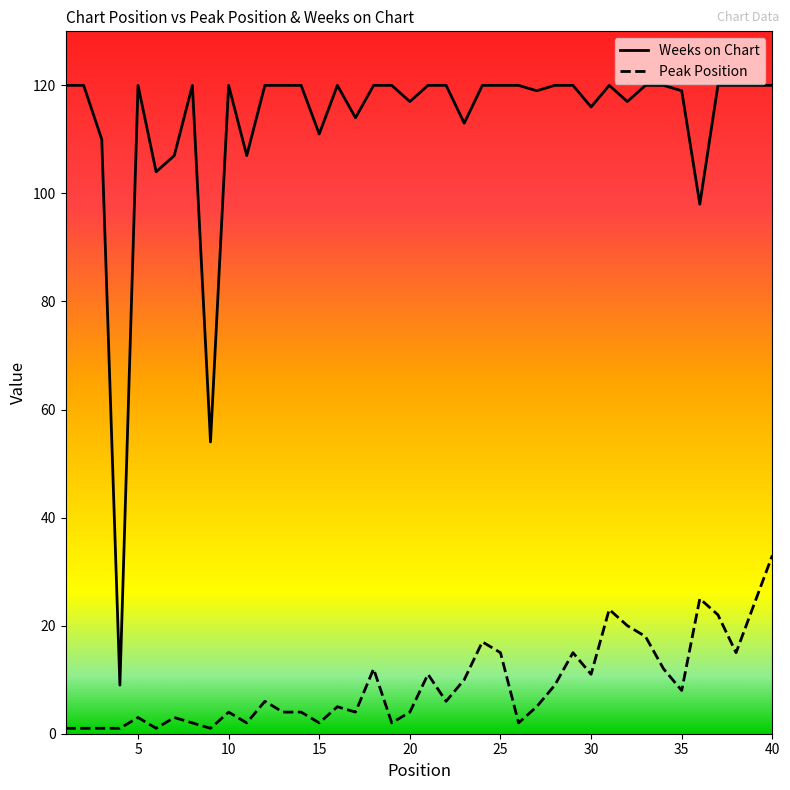

True or false: Peak Position and Weeks on Chart intersect in this chart.

False